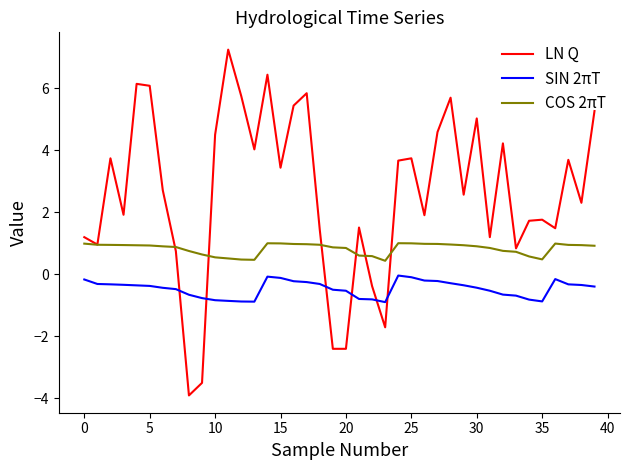

True or false: COS 2πT and SIN 2πT intersect in this chart.

False